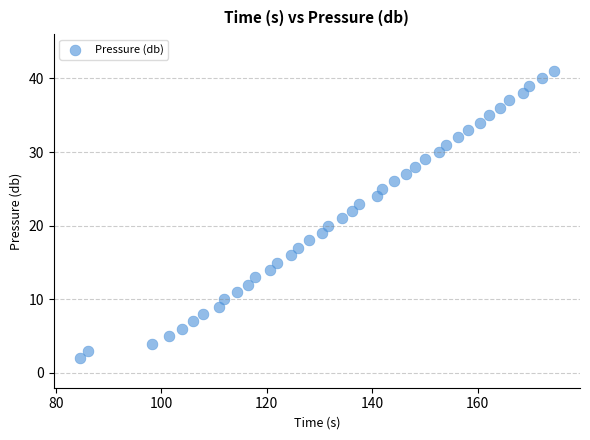

What is the range of Y values (max minus min)?

39